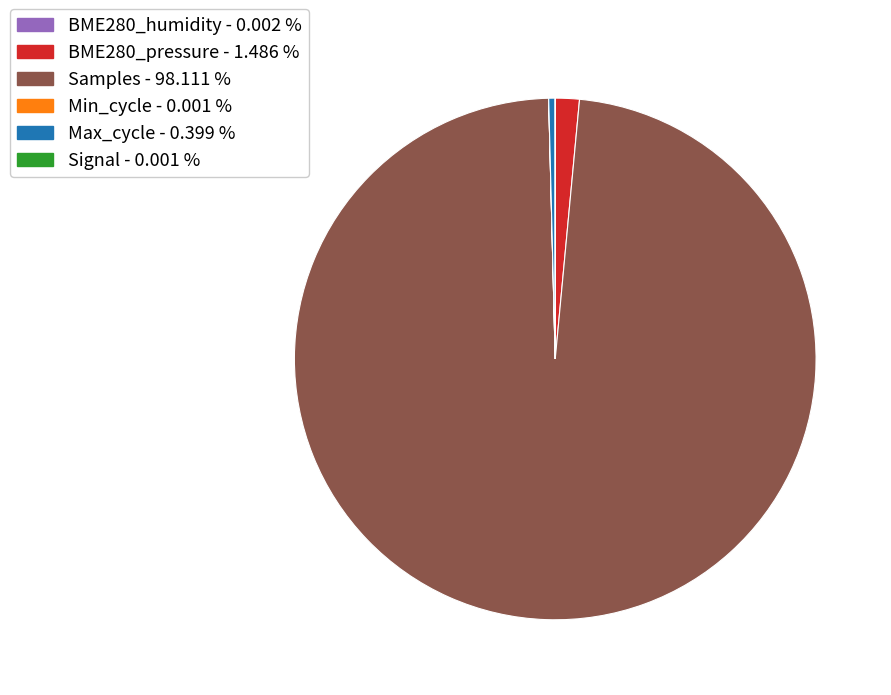

Does any single category account for the majority?

Yes